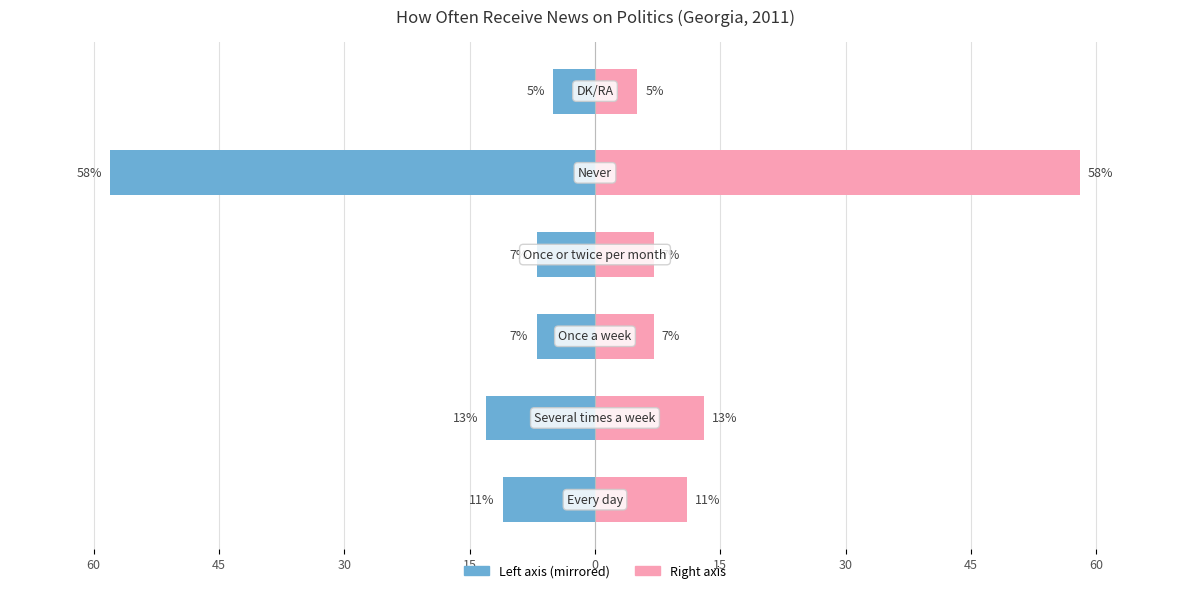

How many bars are there in total?

6